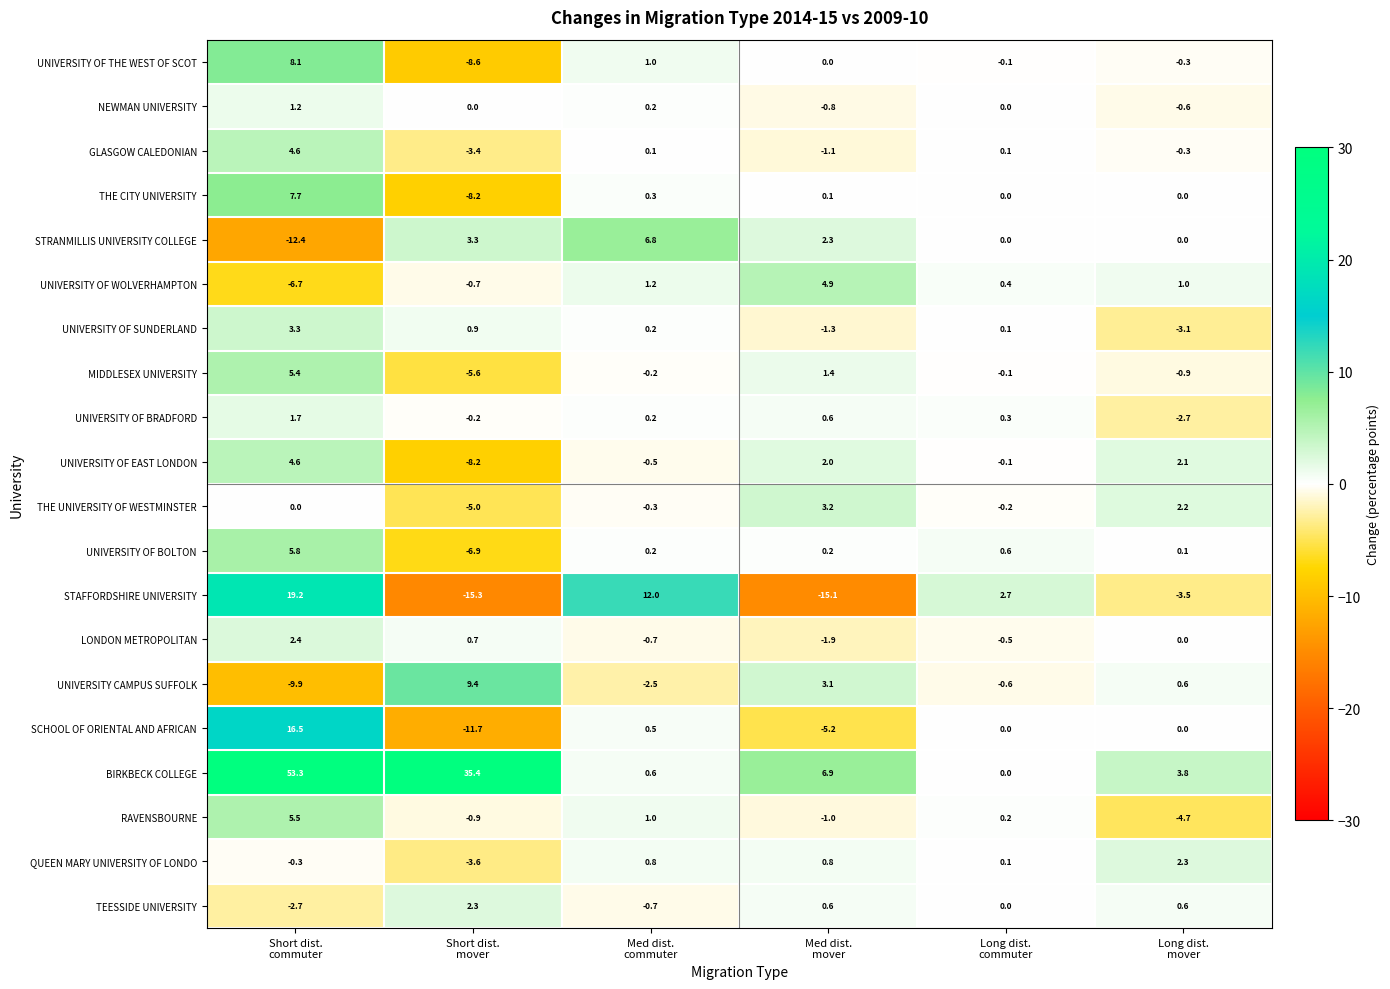

What is the minimum value shown in the chart?

-15.3